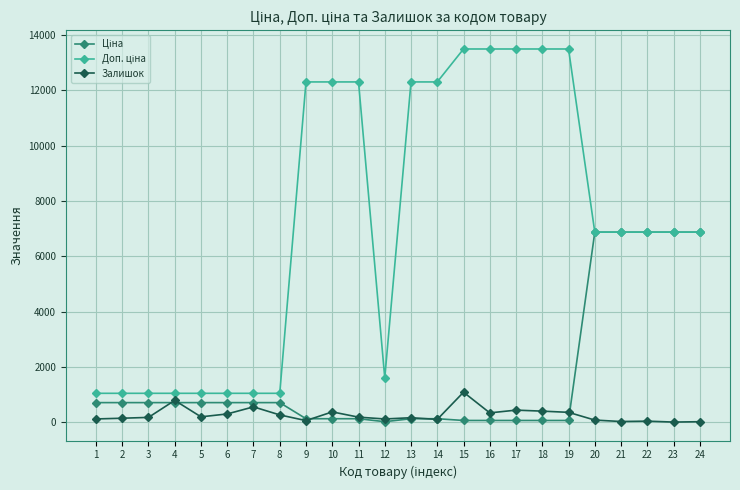

How many data points in Залишок are less than 180?

12